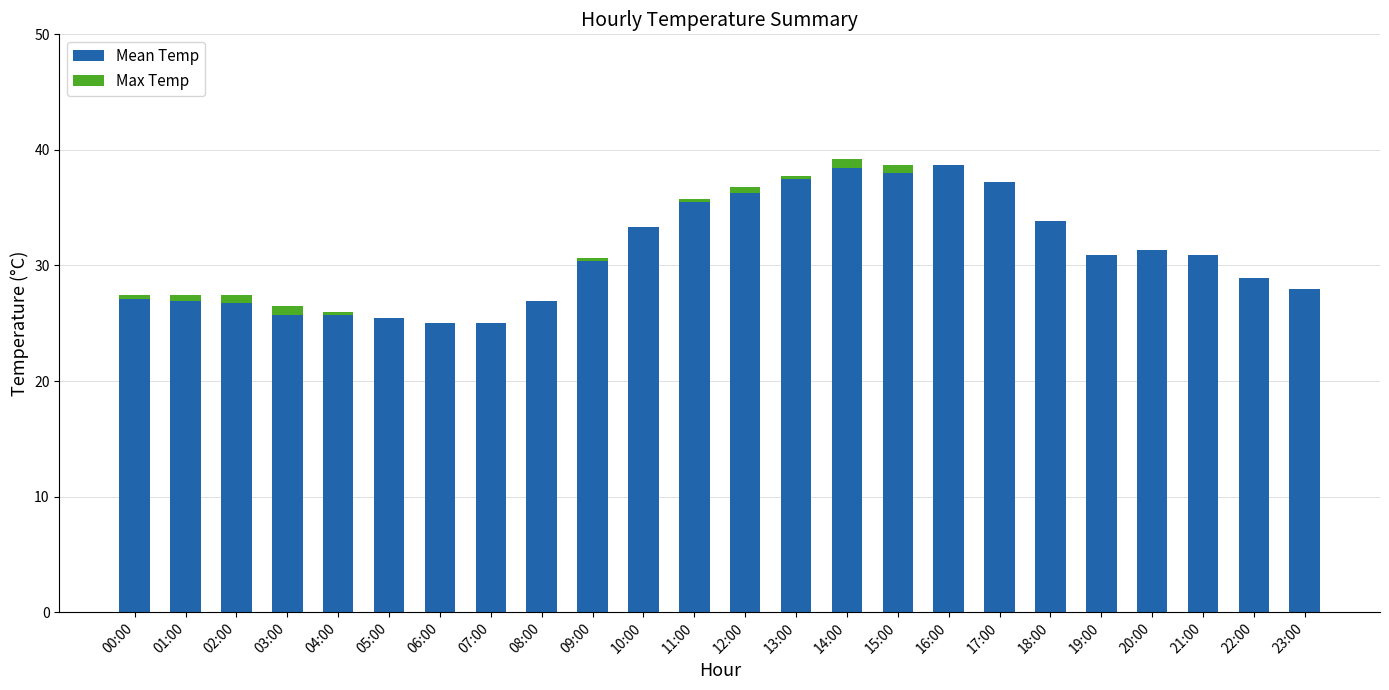

Are the bars horizontal?

No